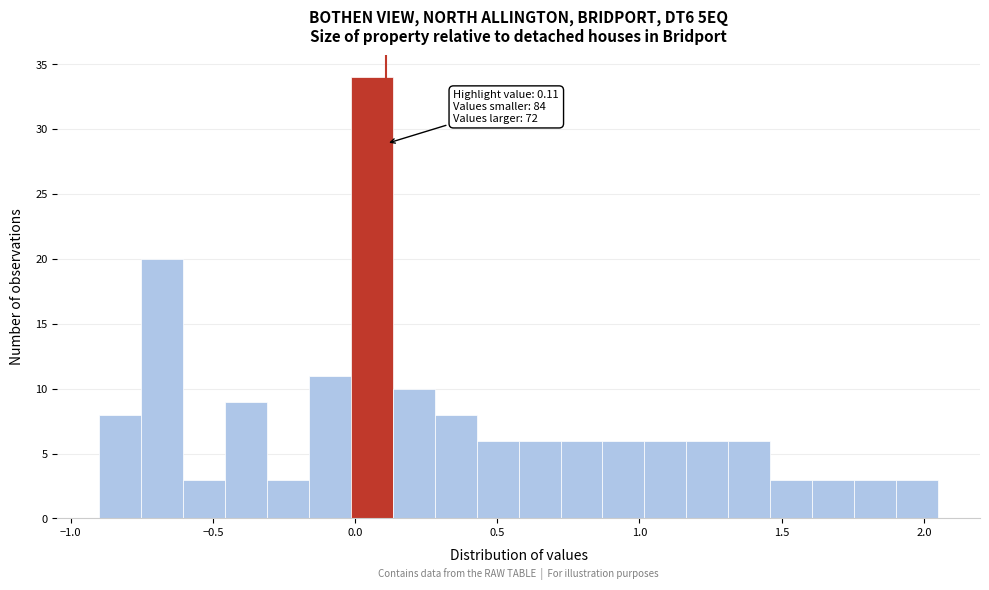

Read against the x-axis, roughly where is the centre of the tallest bar?

0.05